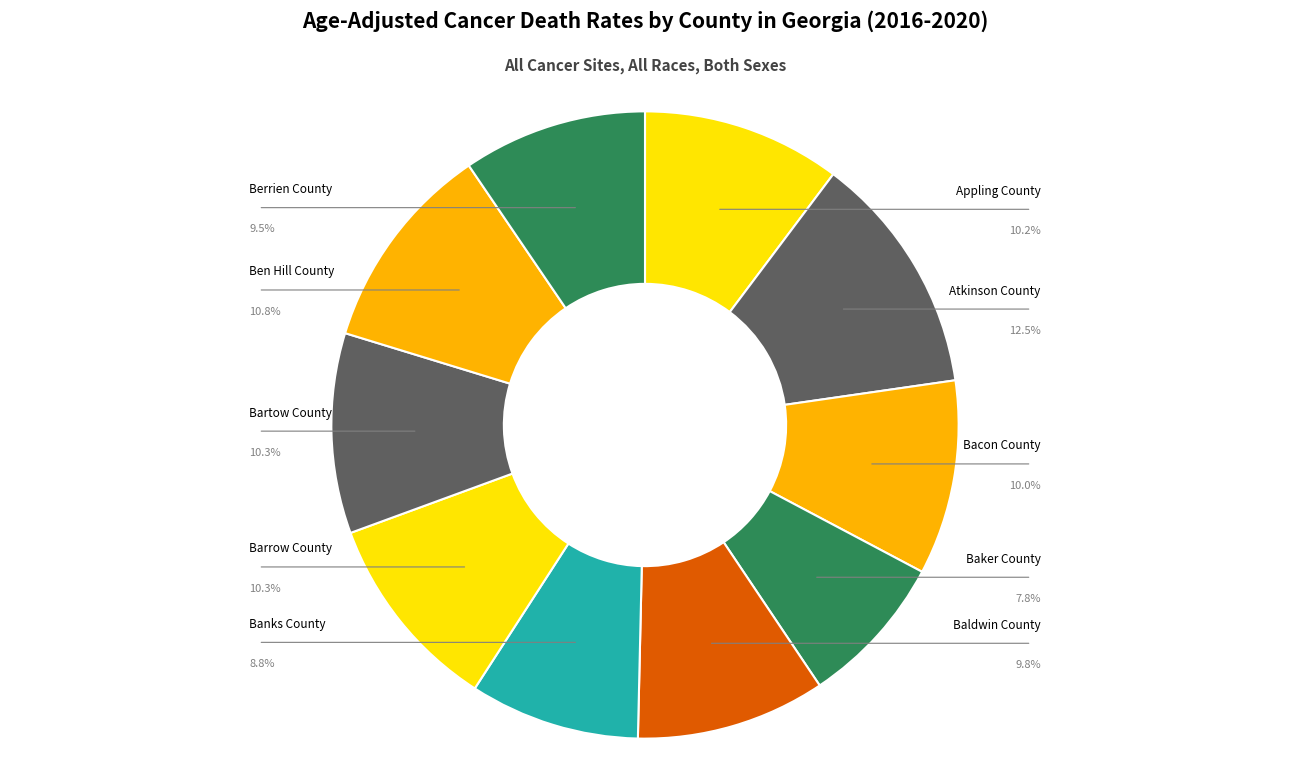

Which category has the smallest portion of the pie?

Baker County